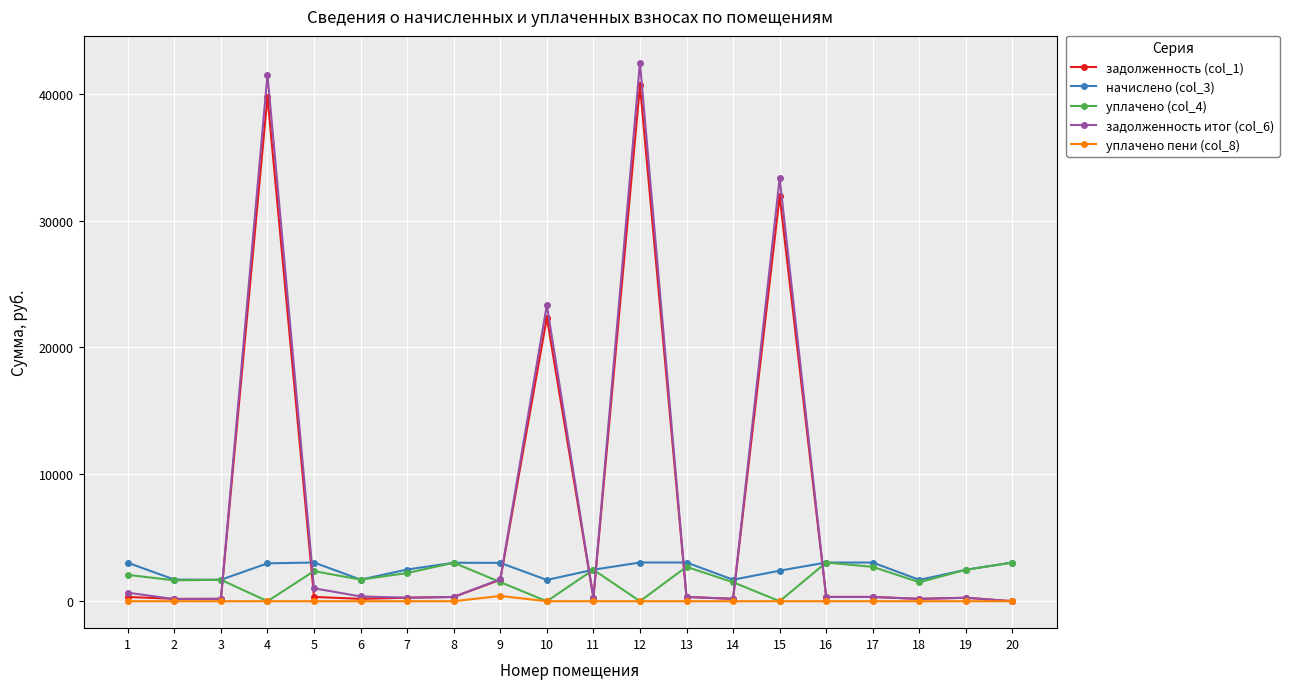

The value of начислено (col_3) at 3 is 1693.3. True or false?

True